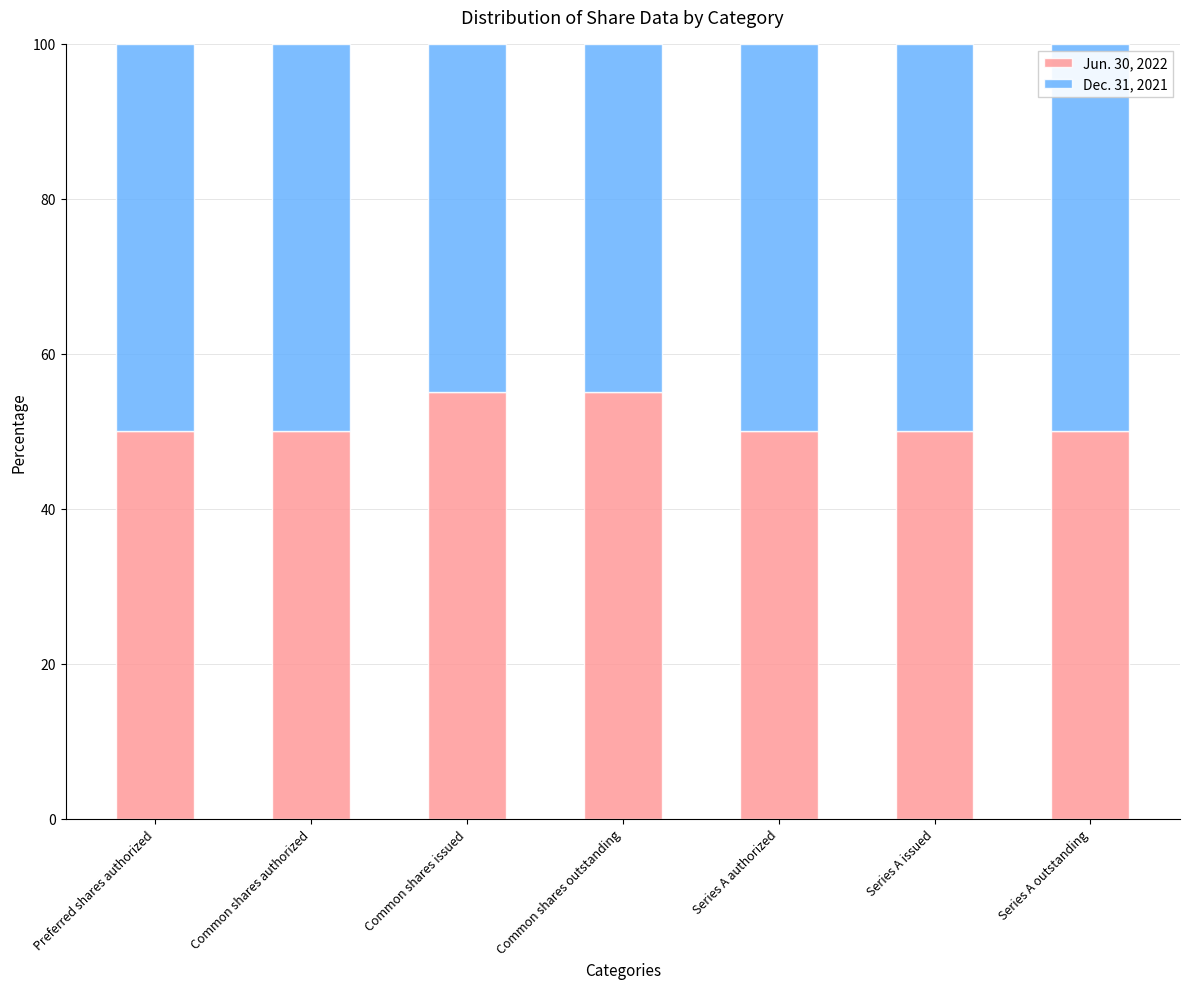

What is the total value across all series at Series A outstanding?

100.0